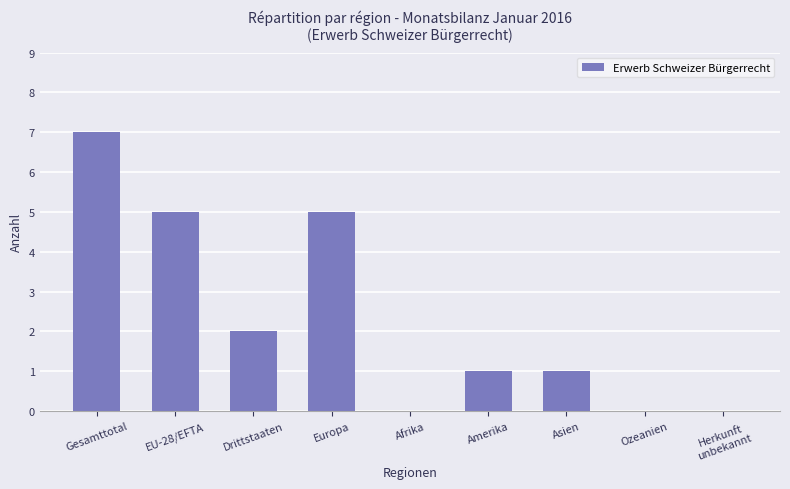

What value does the data have at Europa?

5